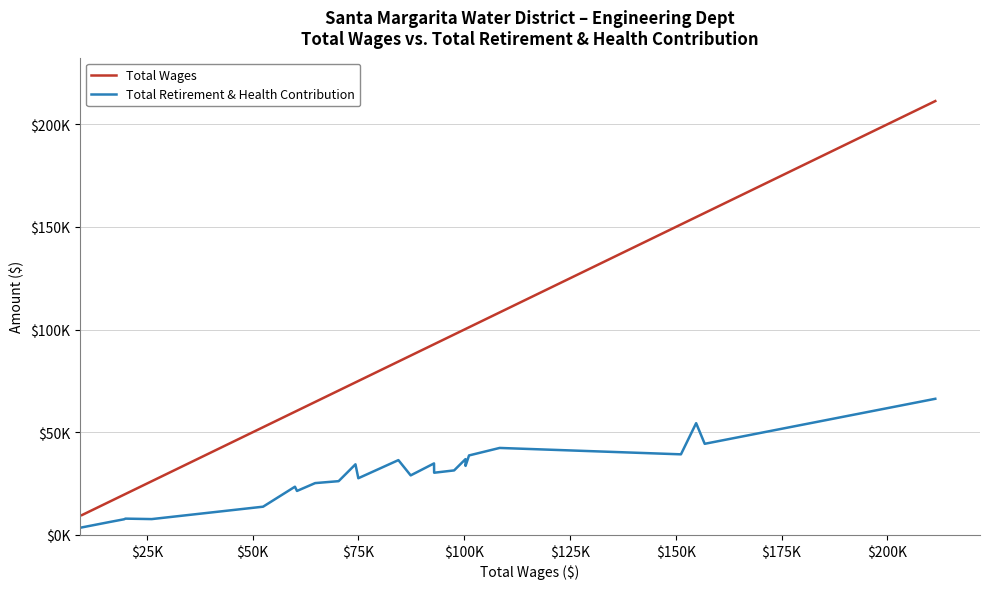

What is the smallest value displayed?

3648